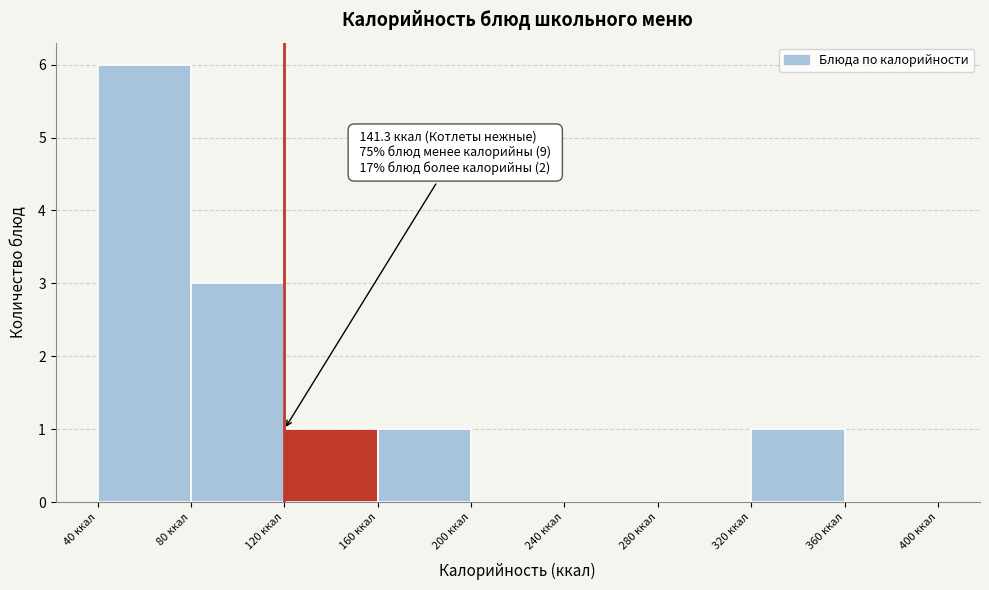

Over which range of the x-axis is the bar tallest?

40 to 80